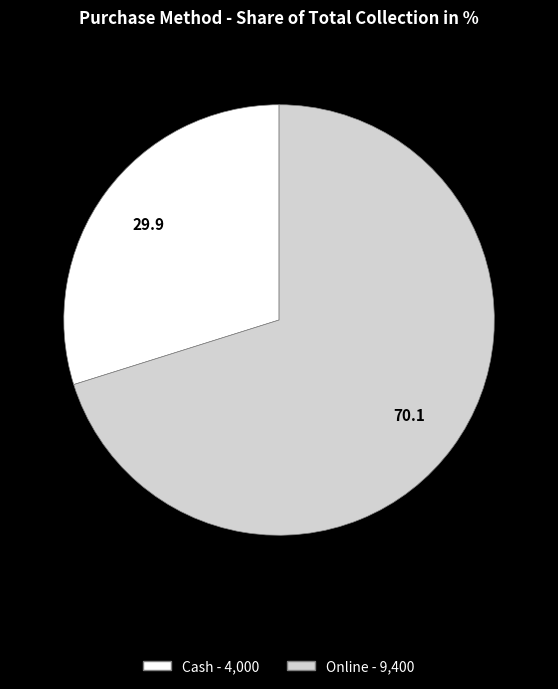

What is the majority slice?

Online